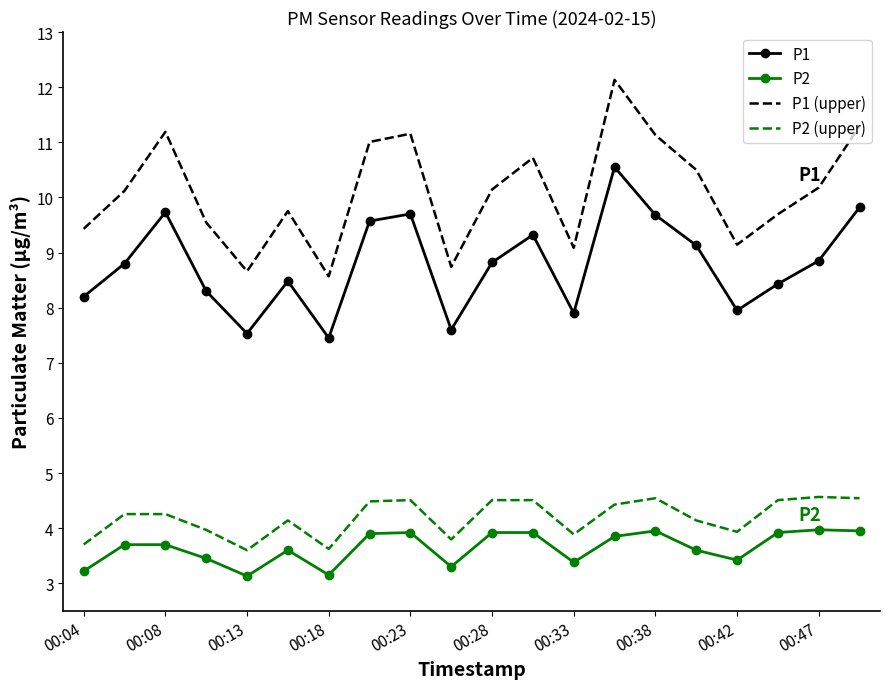

Rank the series by their maximum value, from highest to lowest.

P1 (upper), P1, P2 (upper), P2